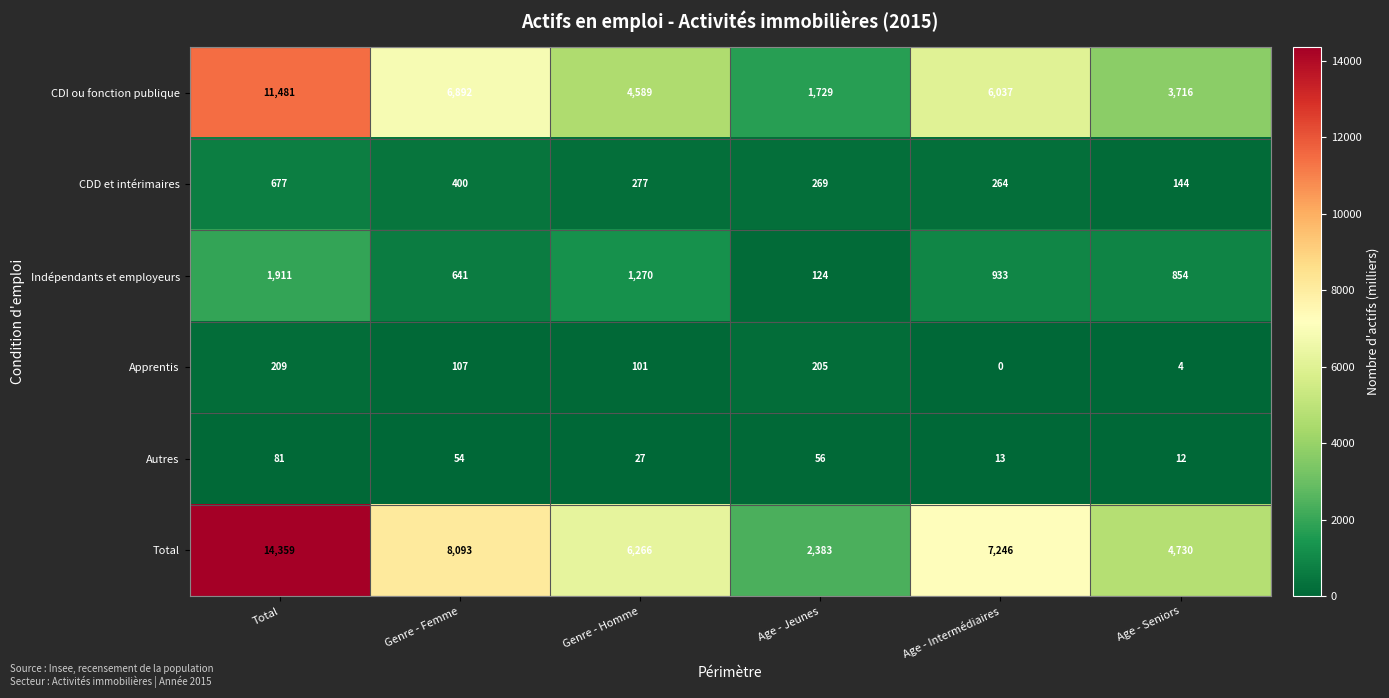

The value of CDD et intérimaires at Age - Intermédiaires is 264. True or false?

True